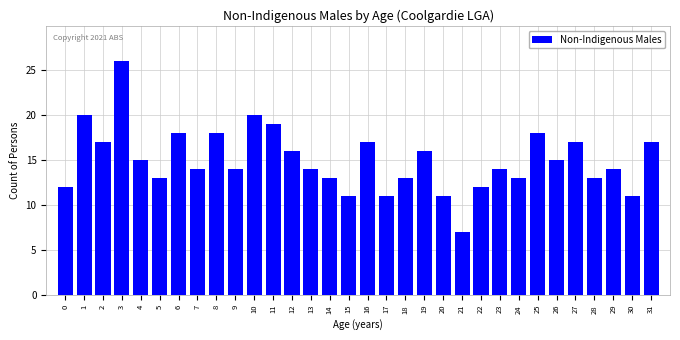

What is the smallest value displayed?

7